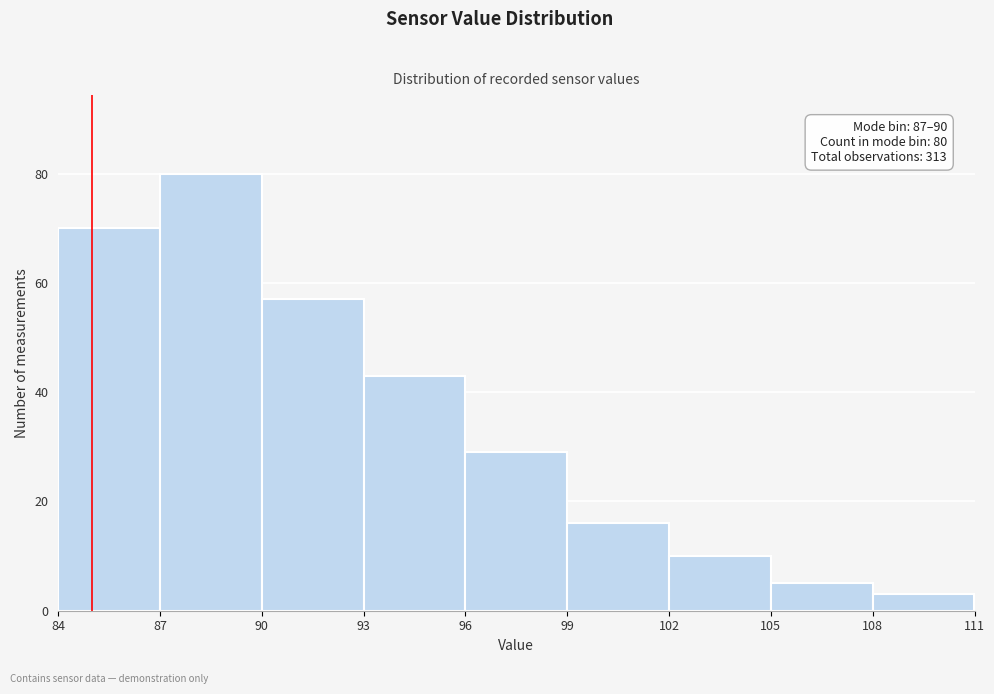

Over which range of the x-axis is the bar tallest?

87 to 90